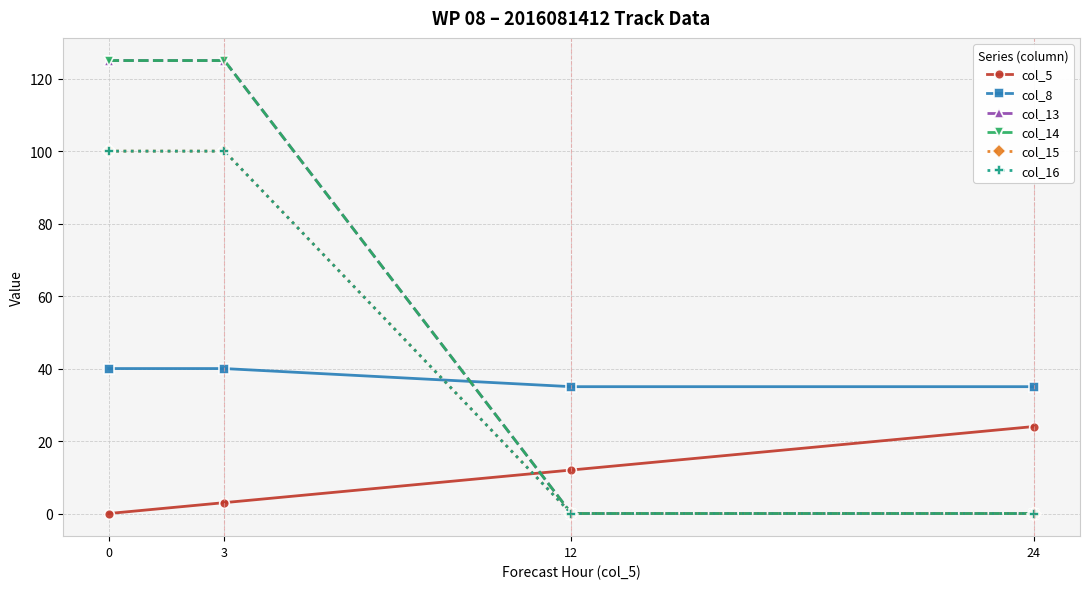

At which category is the sum across all series the highest?

3